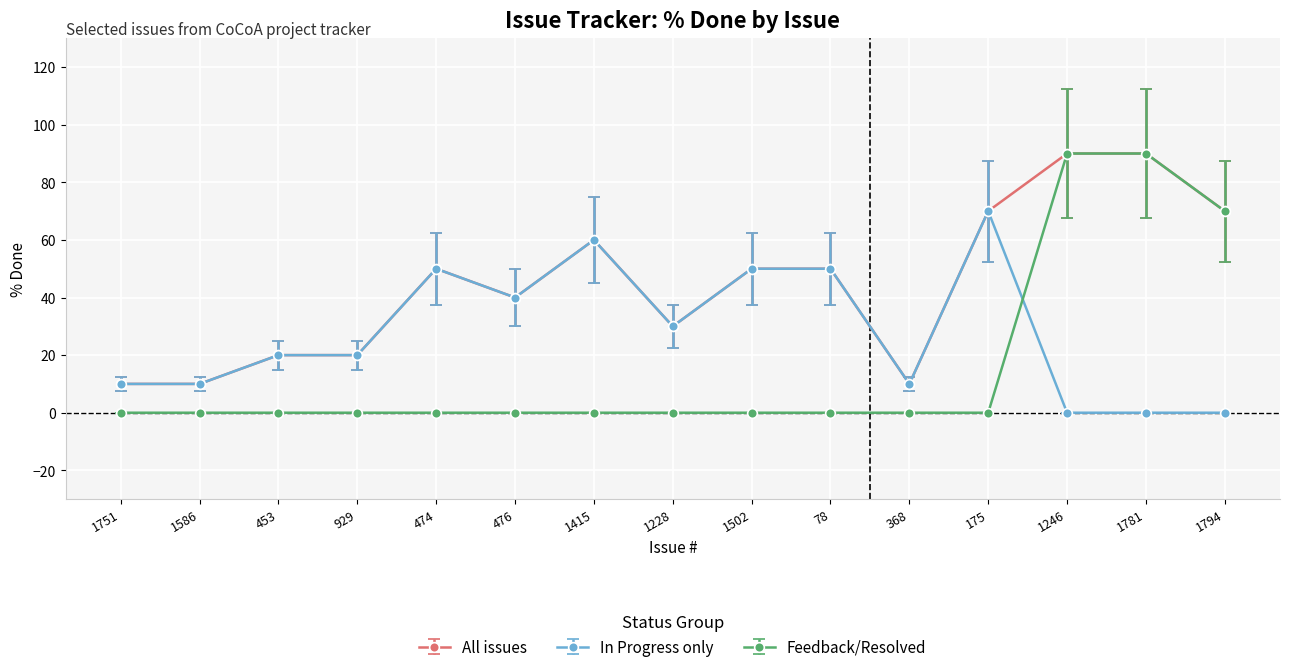

Is this an area chart (filled region under the line)?

No